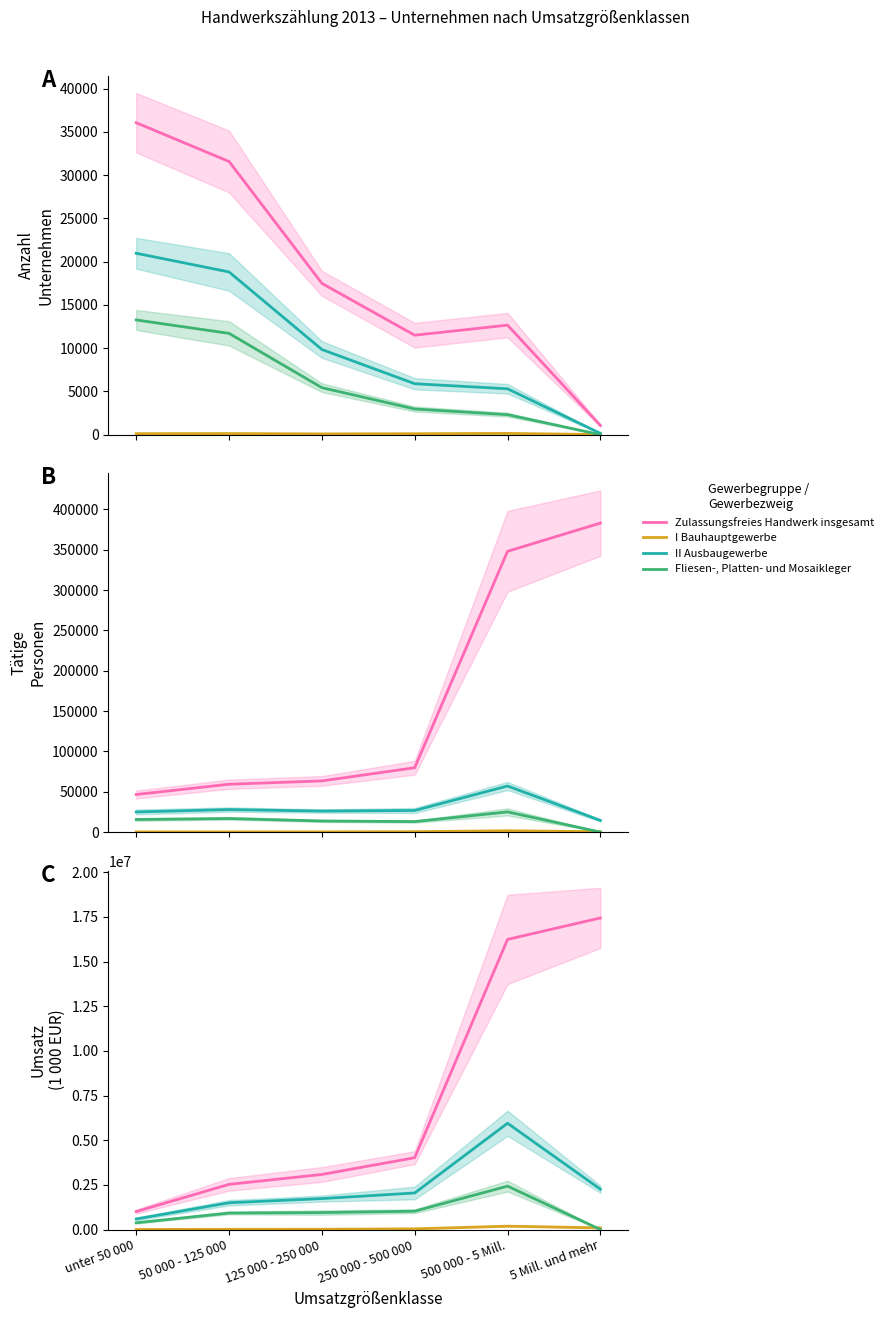

What is the difference between the maximum and minimum values in the I Bauhauptgewerbe series?

184039